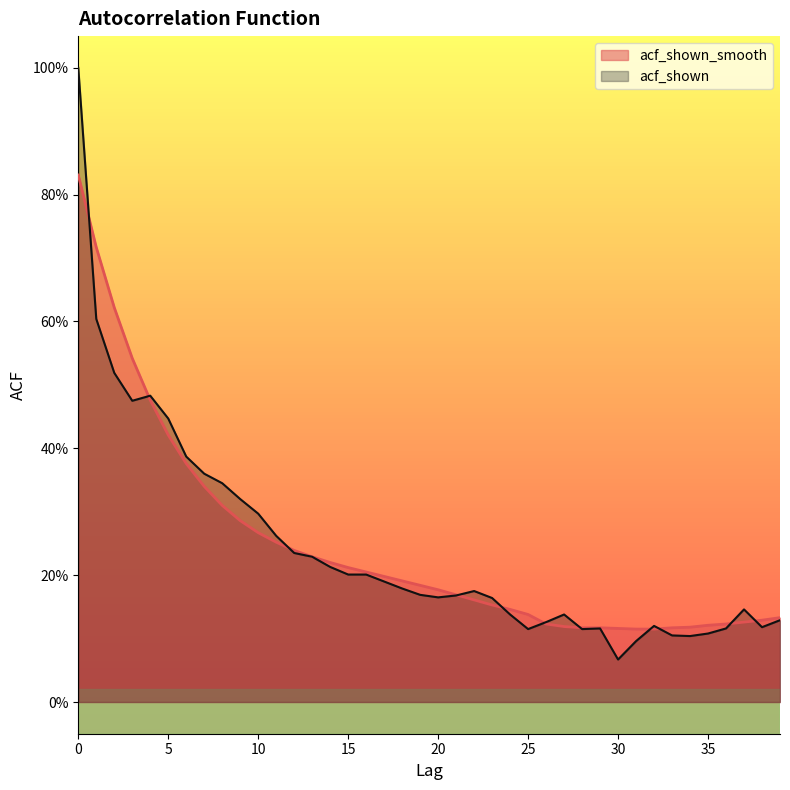

List the labels in order of acf_shown_smooth value, smallest first.

31, 32, 30, 28, 29, 33, 34, 27, 35, 26, 36, 37, 38, 39, 25, 24, 23, 22, 21, 20, 19, 18, 17, 16, 15, 14, 13, 12, 11, 10, 9, 8, 7, 6, 5, 4, 3, 2, 1, 0